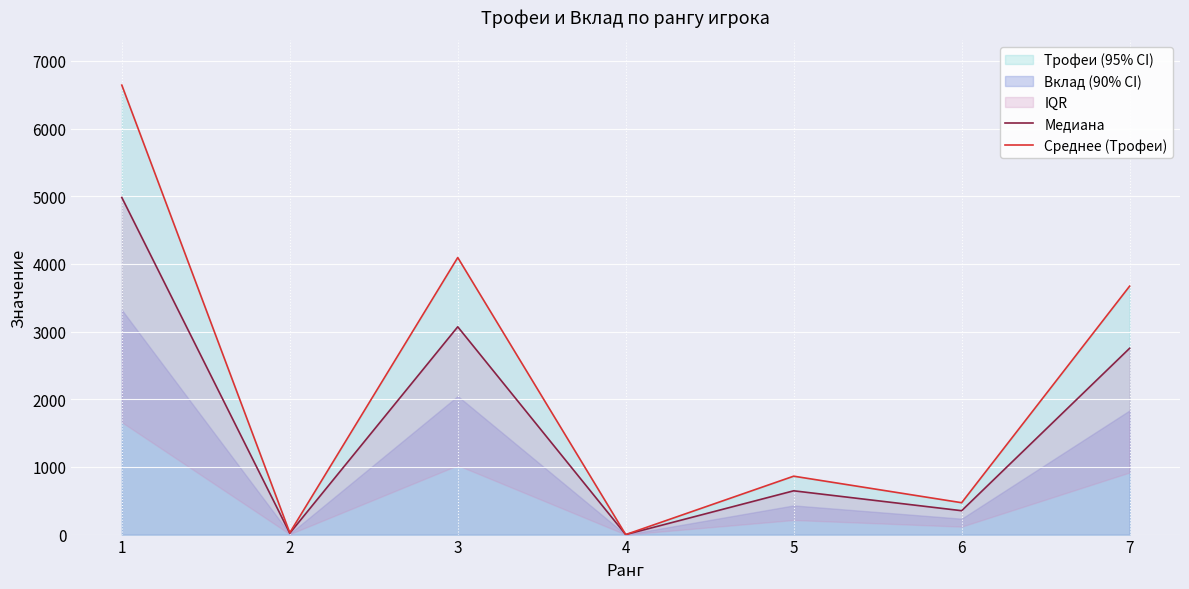

What is the sum of all Среднее (Трофеи) values?

15768